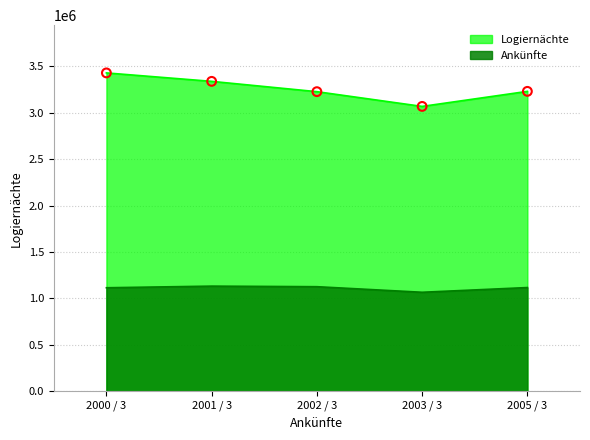

At which category is the sum across all series the highest?

2000 / 3